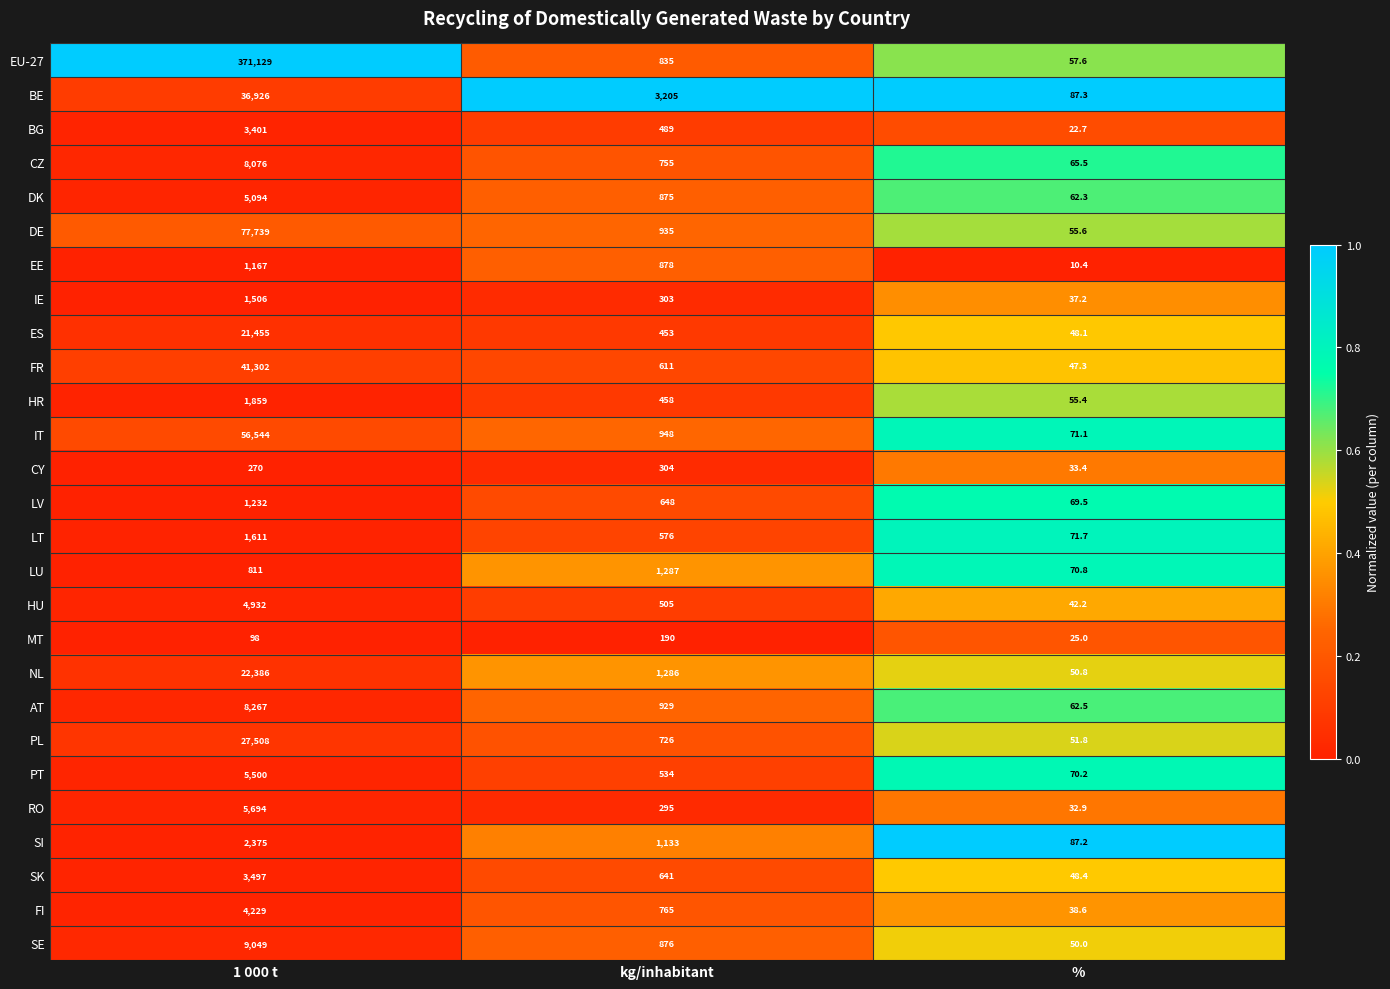

At which label is LT closest to 841?

kg/inhabitant